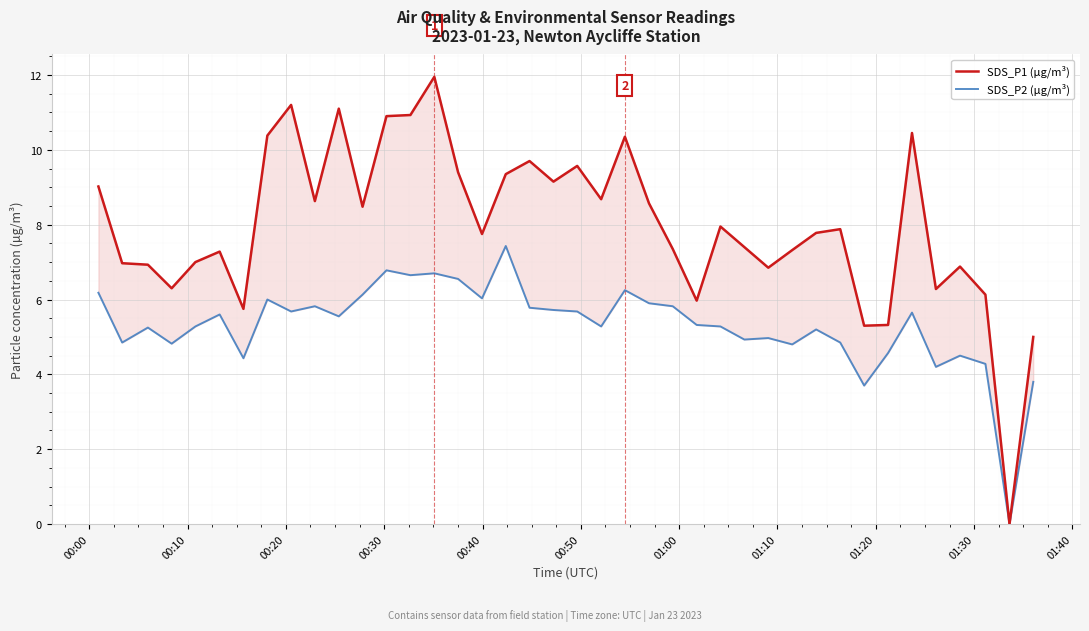

True or false: SDS_P2 (µg/m³) and SDS_P1 (µg/m³) cross at least once.

False